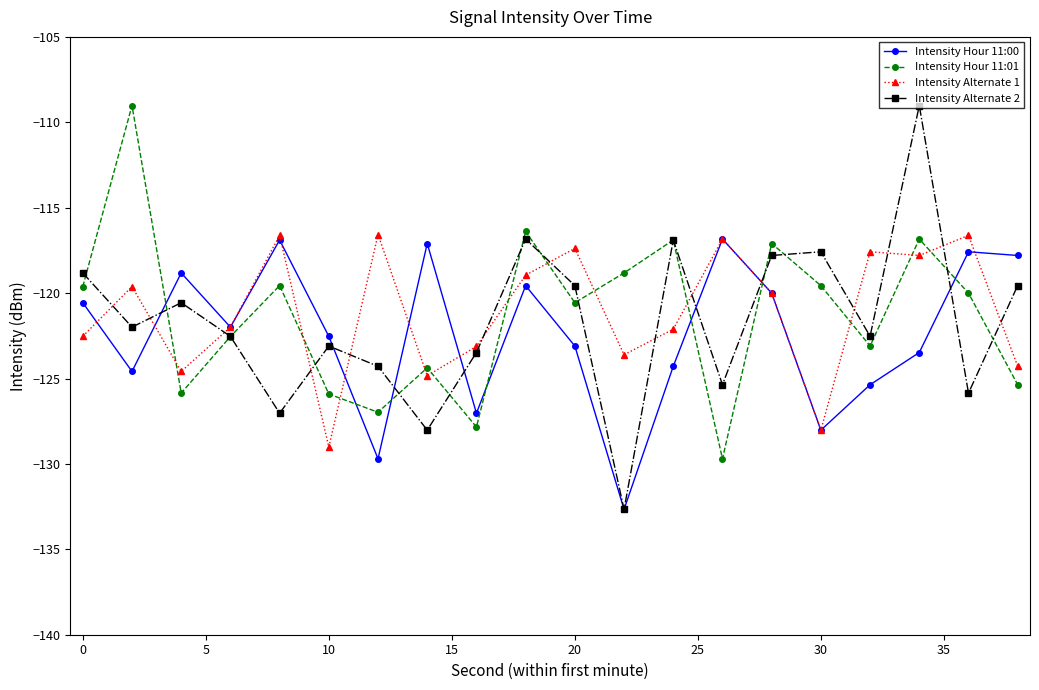

What is the lowest value of the Intensity Hour 11:00 series?

-132.7